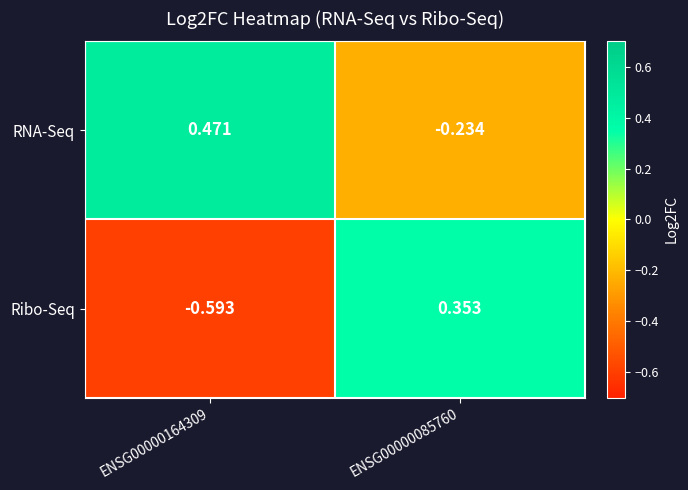

What is the spread (max minus min) of values at ENSG00000164309?

1.1